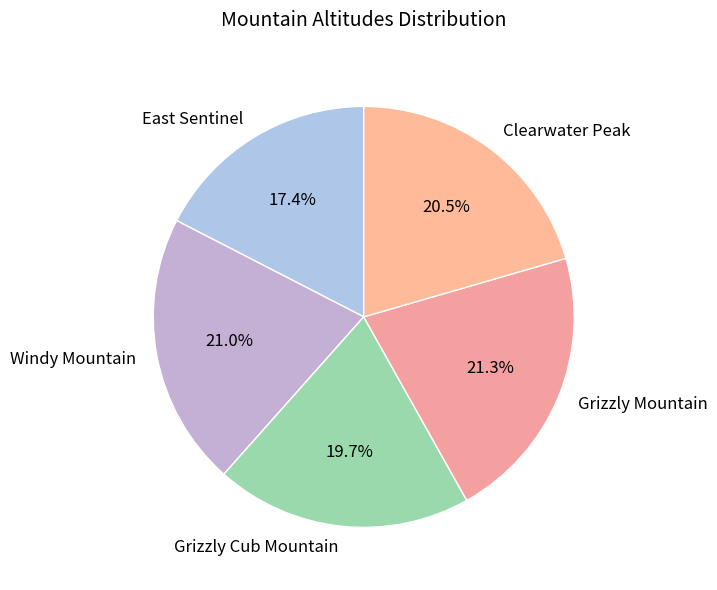

How many slices are in this pie chart?

5